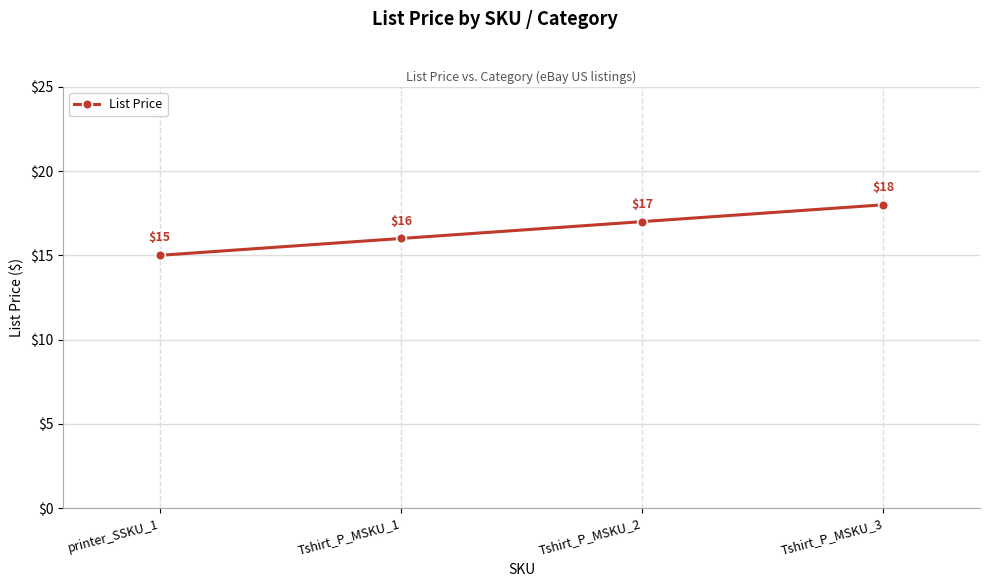

Is it true that the value at Tshirt_P_MSKU_3 is 29?

False